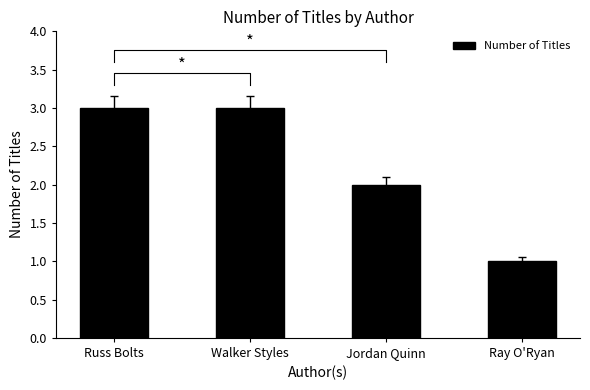

What is the value of the 3rd bar from the left?

2